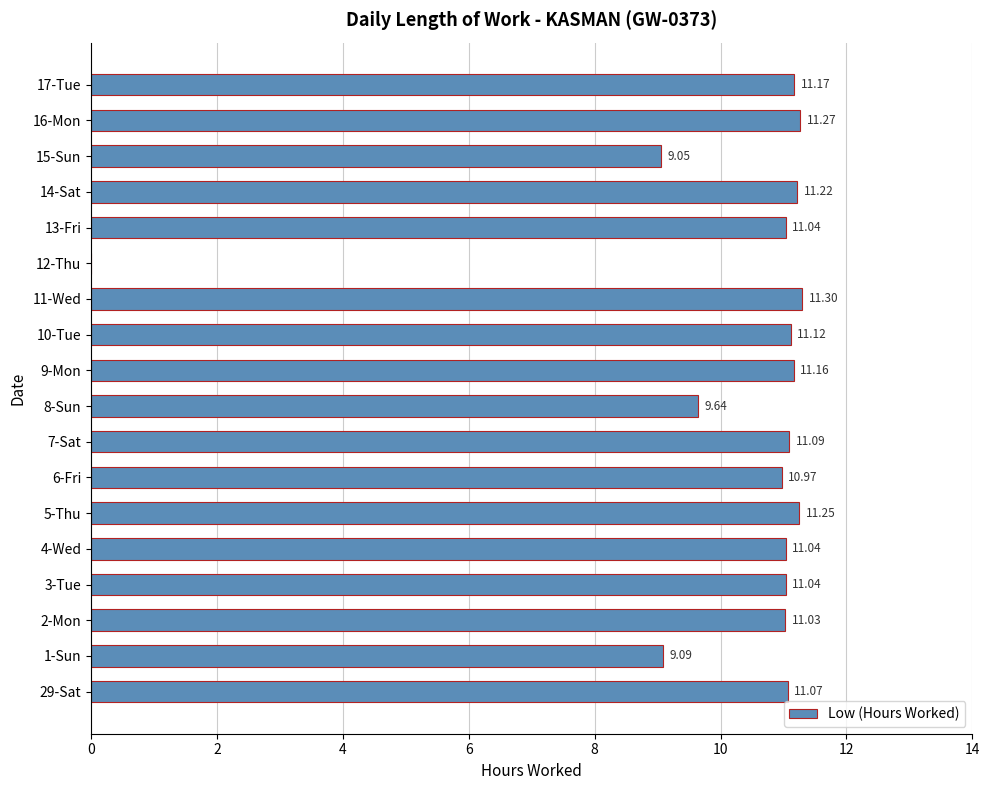

What is the sum of the values at 9-Mon and 5-Thu?

22.4